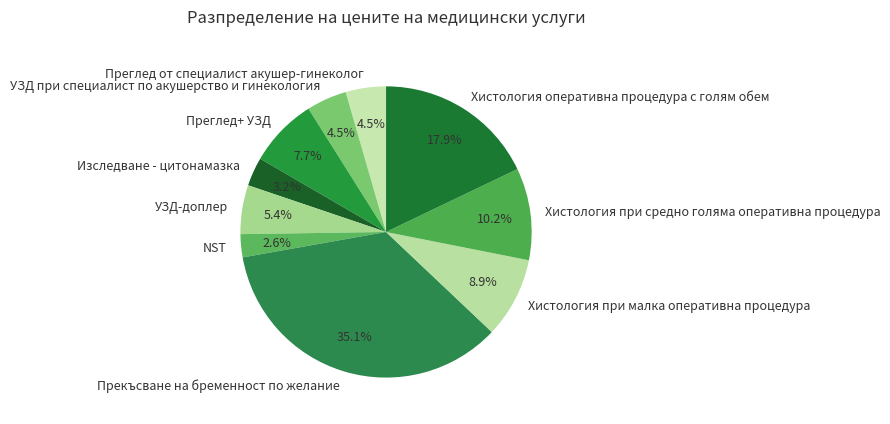

Is Преглед от специалист акушер-гинеколог the majority of the pie?

No